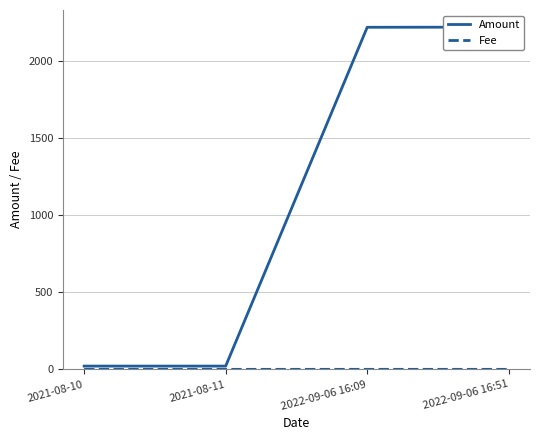

List the series in order of their peak value, highest first.

Amount, Fee